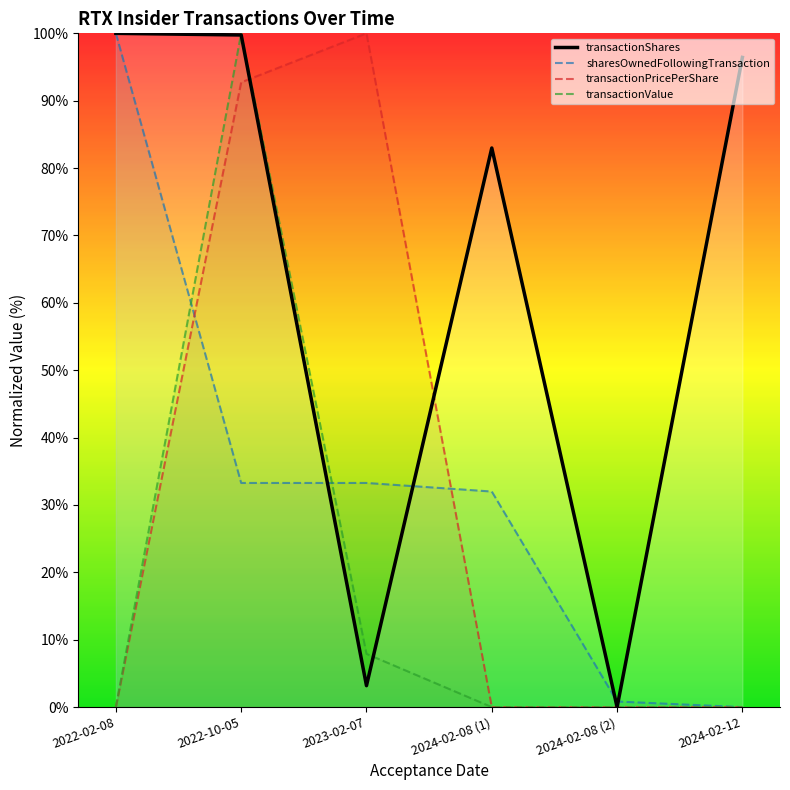

How many positive values does the transactionValue series have?

2